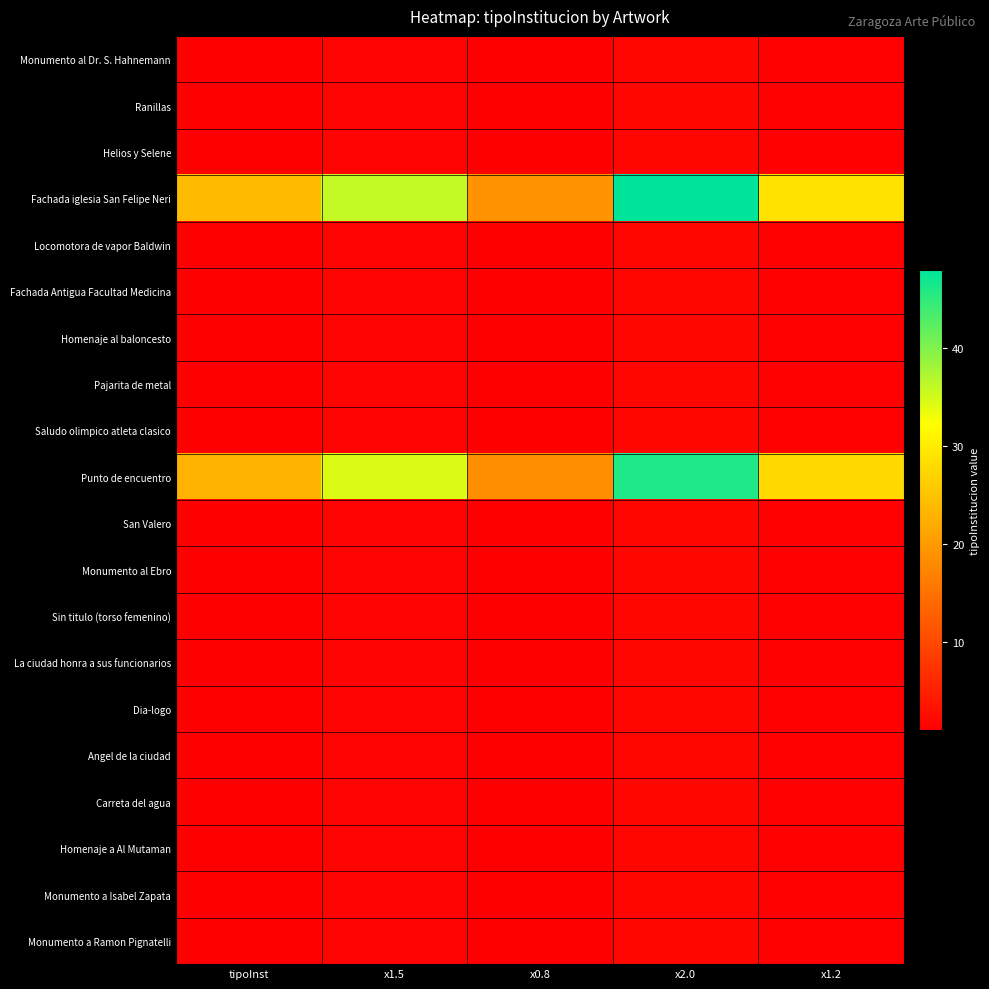

Count the number of data series in this chart.

20